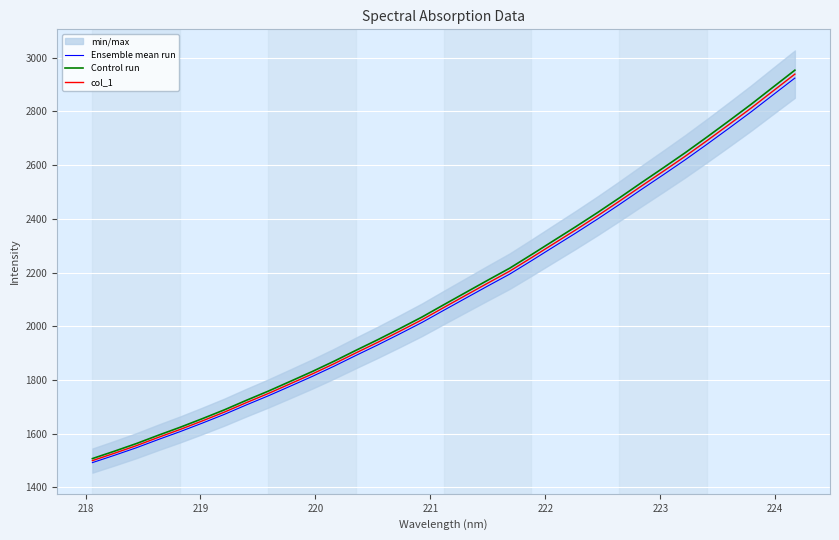

What is the highest value of the col_1 series?

2938.9